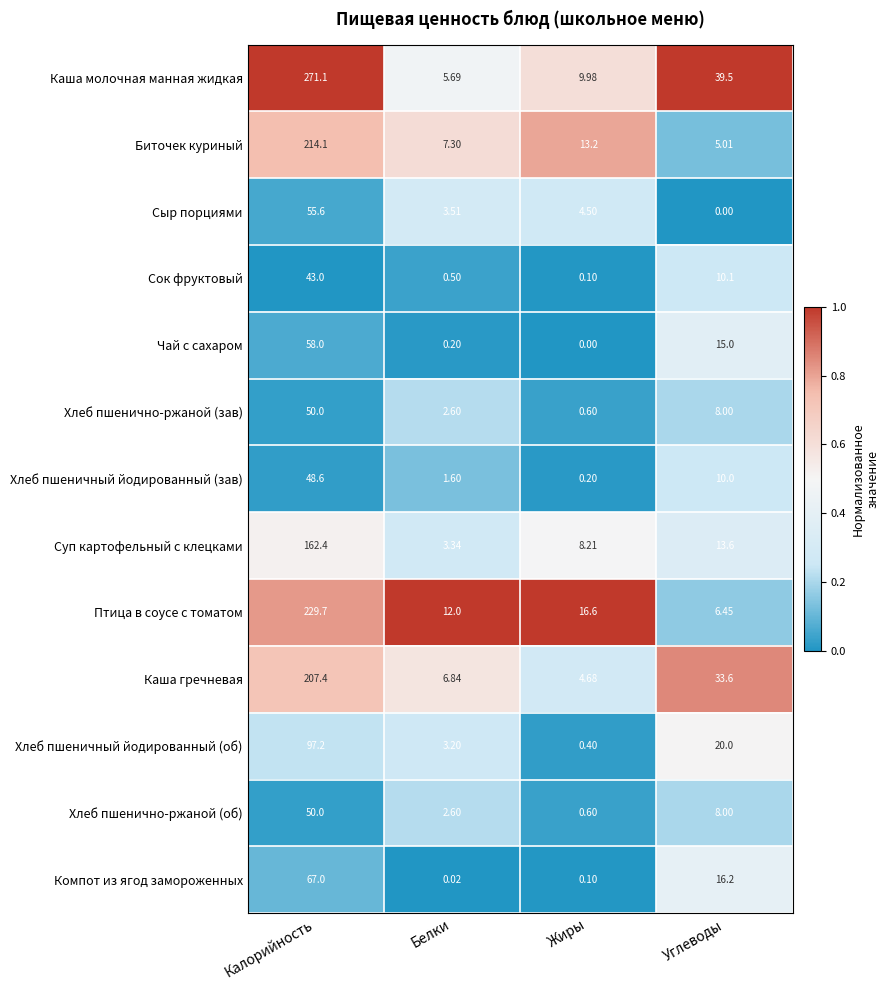

At which category does the chart reach its peak across all series?

Калорийность